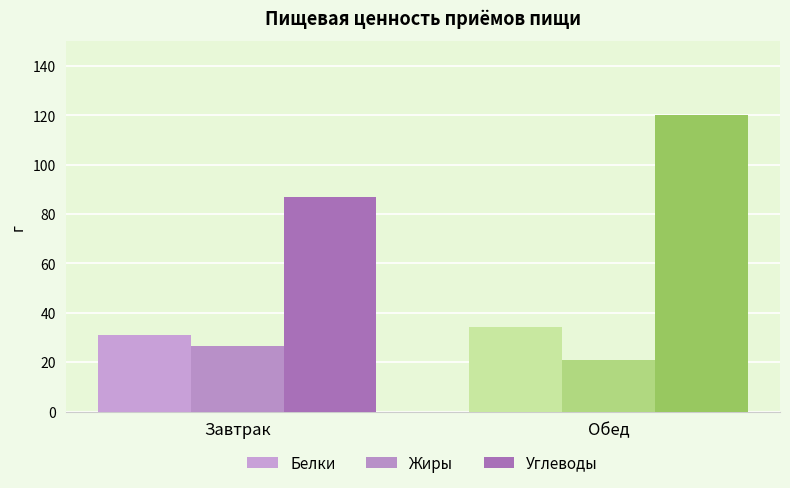

At how many categories does at least one series exceed 80?

2